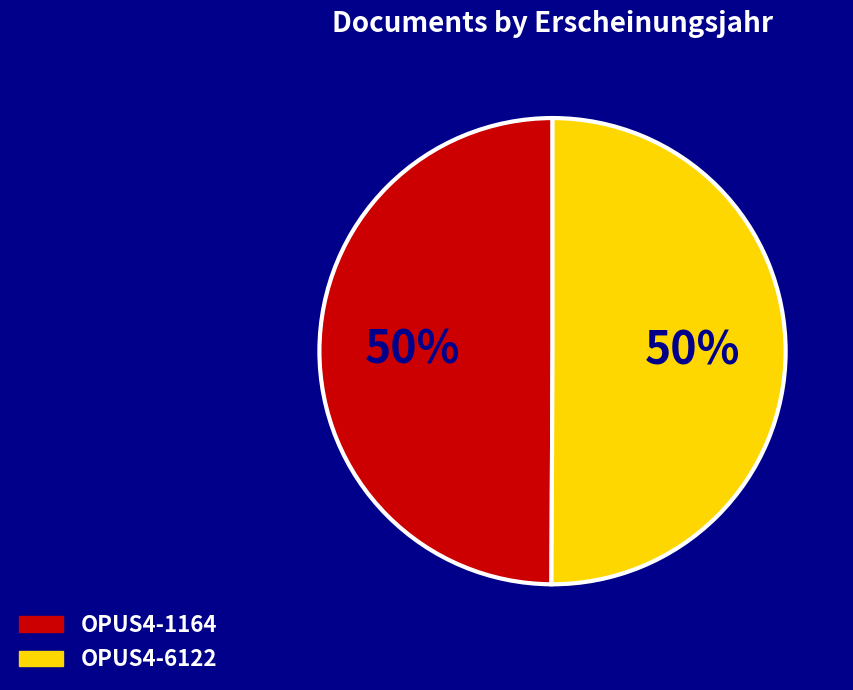

Do OPUS4-6122 and OPUS4-1164 together represent more than half of the pie?

Yes